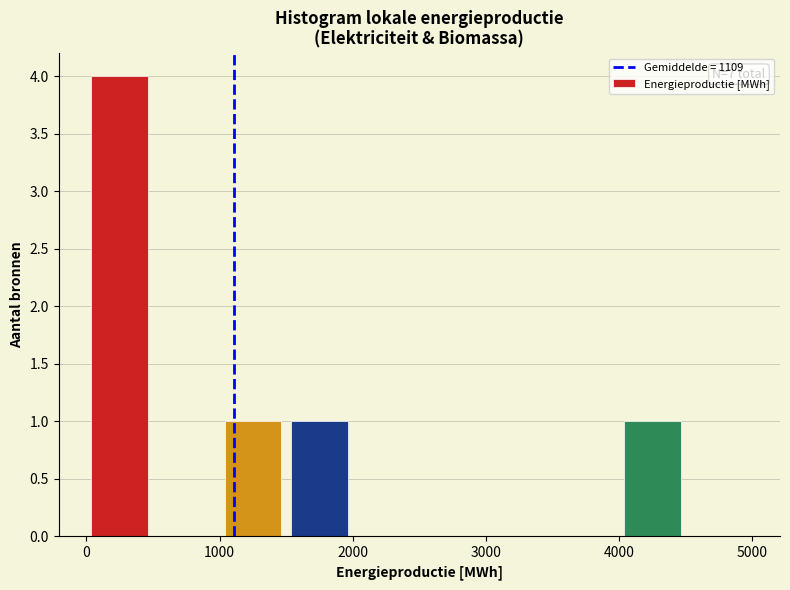

Over which range of the x-axis is the bar tallest?

0 to 500